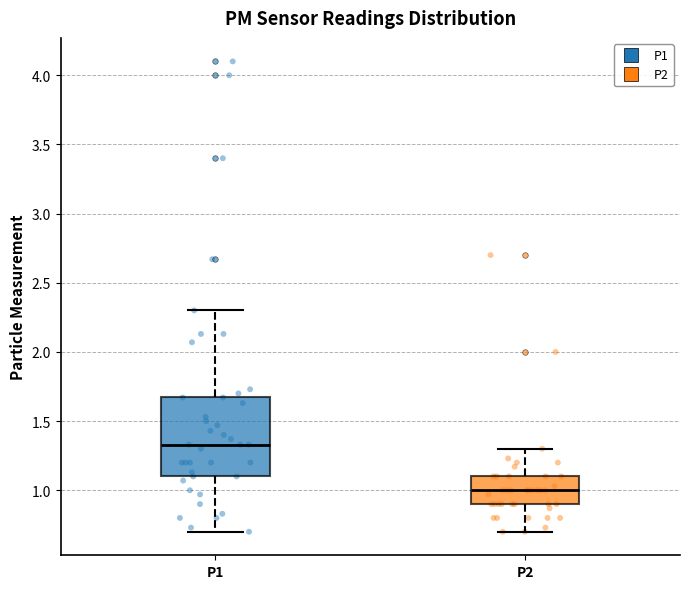

Comparing the boxes themselves (not the whiskers), which one is the tallest?

P1